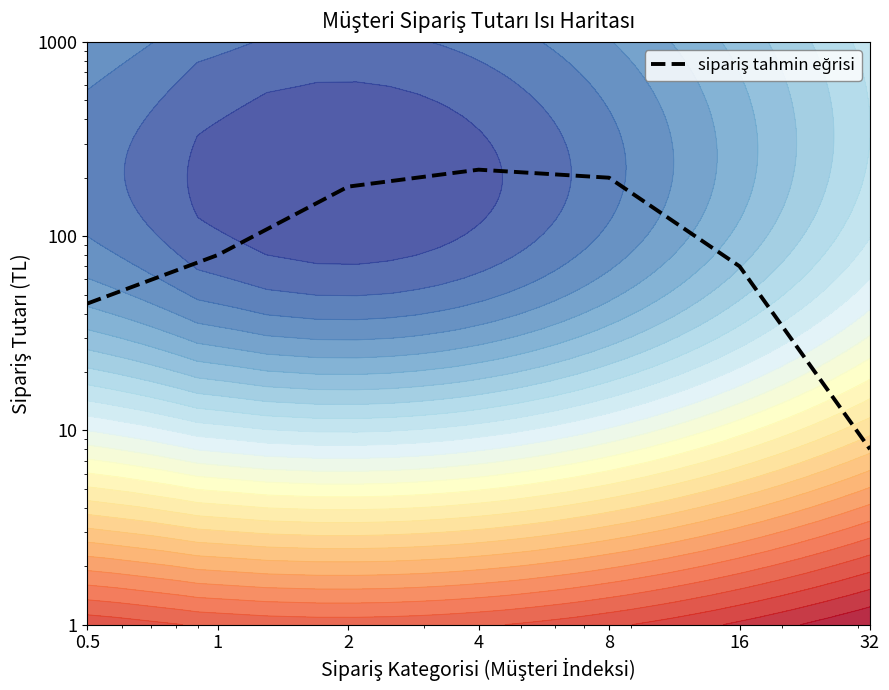

Reading left to right, extract all data points from this chart.

45	80	180	220	200	70	8